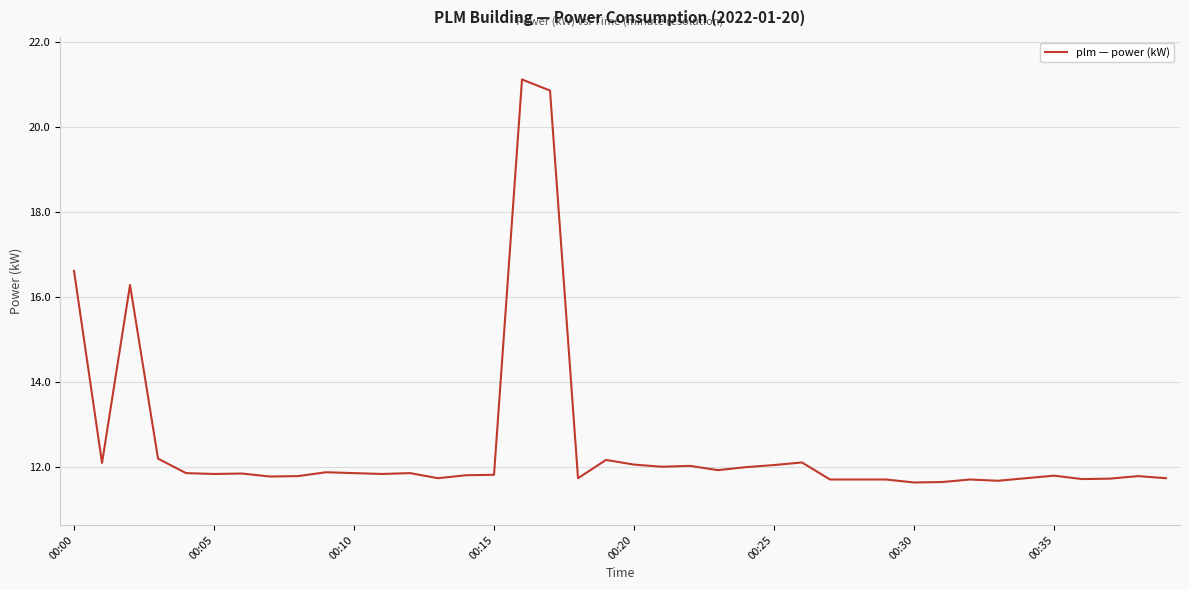

What is the difference between the maximum and minimum values?

9.5